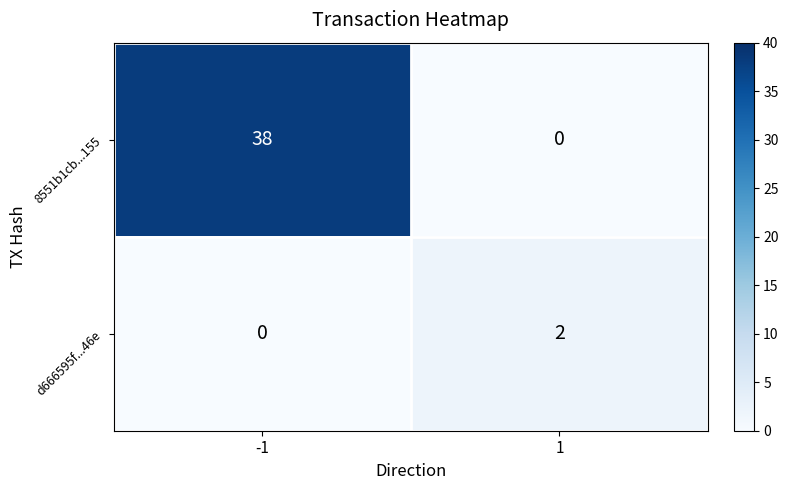

Which series changed the most between -1 and 1?

8551b1cb...155